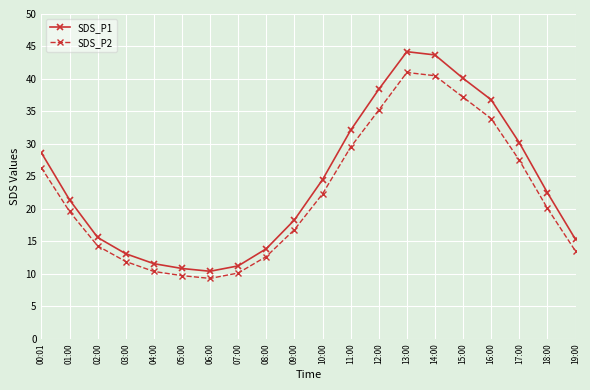

True or false: SDS_P2 has a value of 40.5 at 14:00.

True